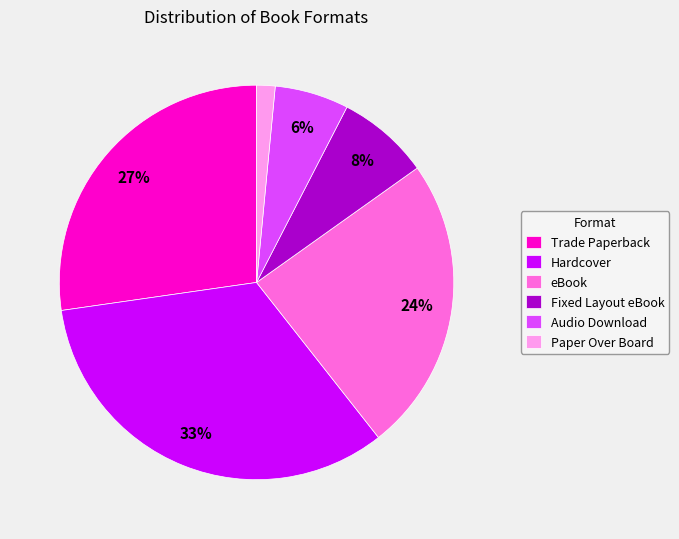

What is the smallest slice in the pie chart?

Paper Over Board